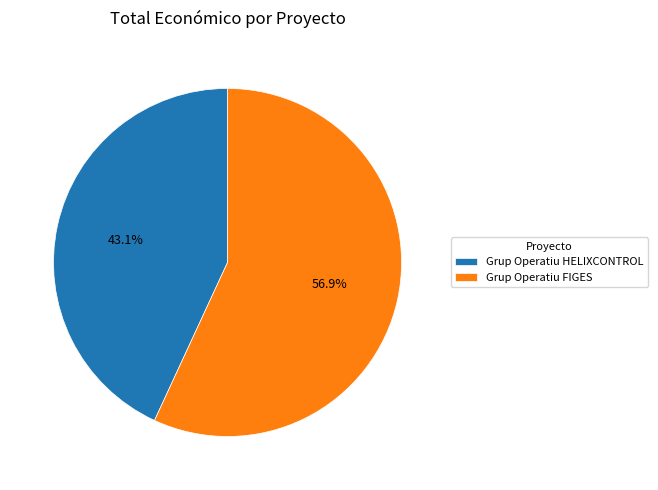

How many segments does this pie chart have?

2